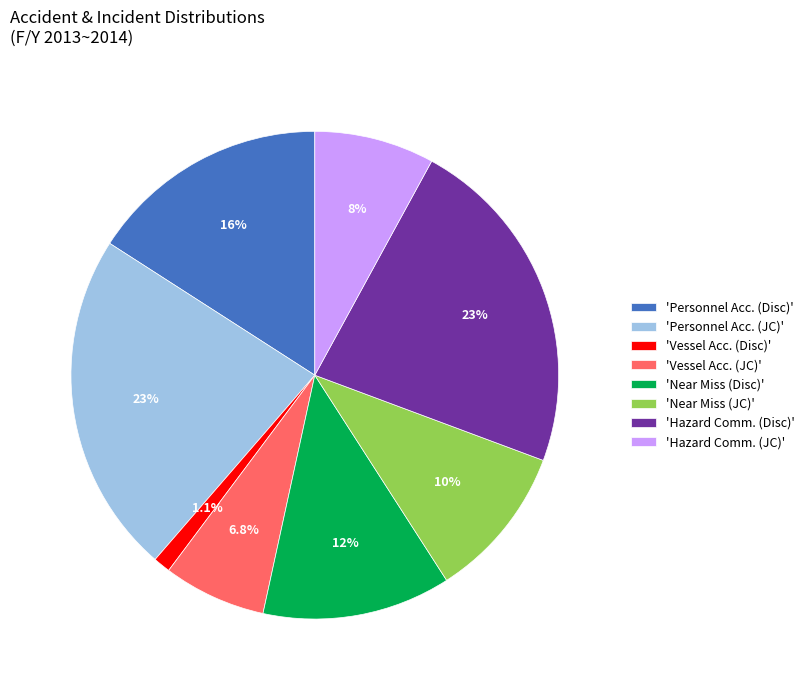

Does any single category account for the majority?

No